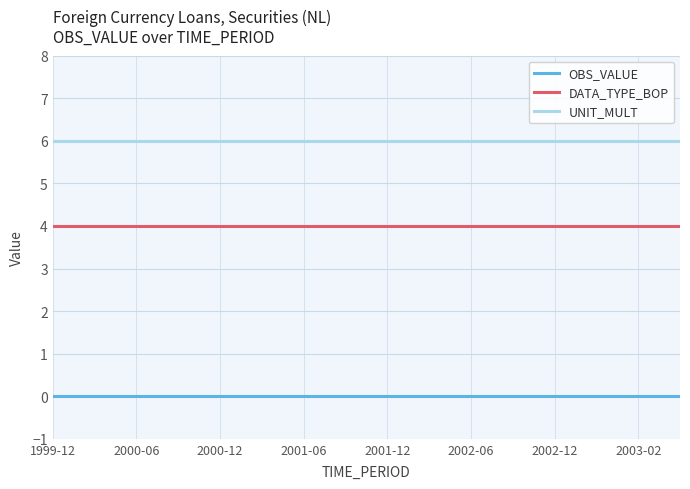

What is the lowest value of the DATA_TYPE_BOP series?

4